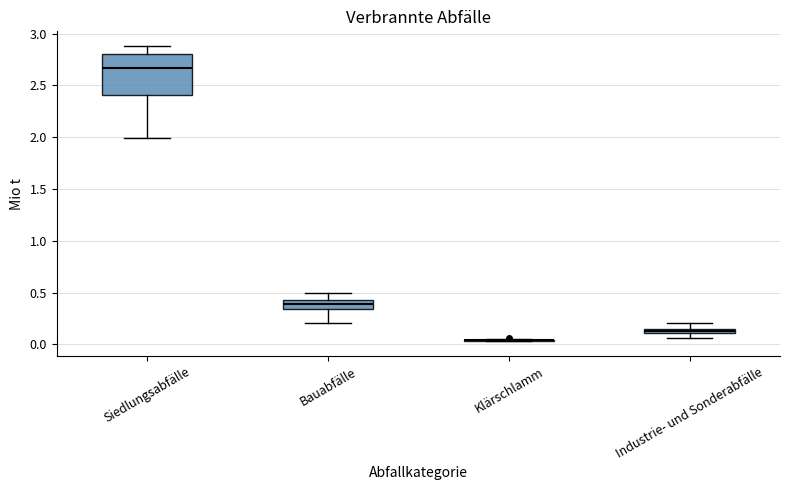

Where does the upper whisker of the box for Bauabfälle end on the y-axis? The values are not printed on the chart, so give them approximately, as read against the axis.

0.50